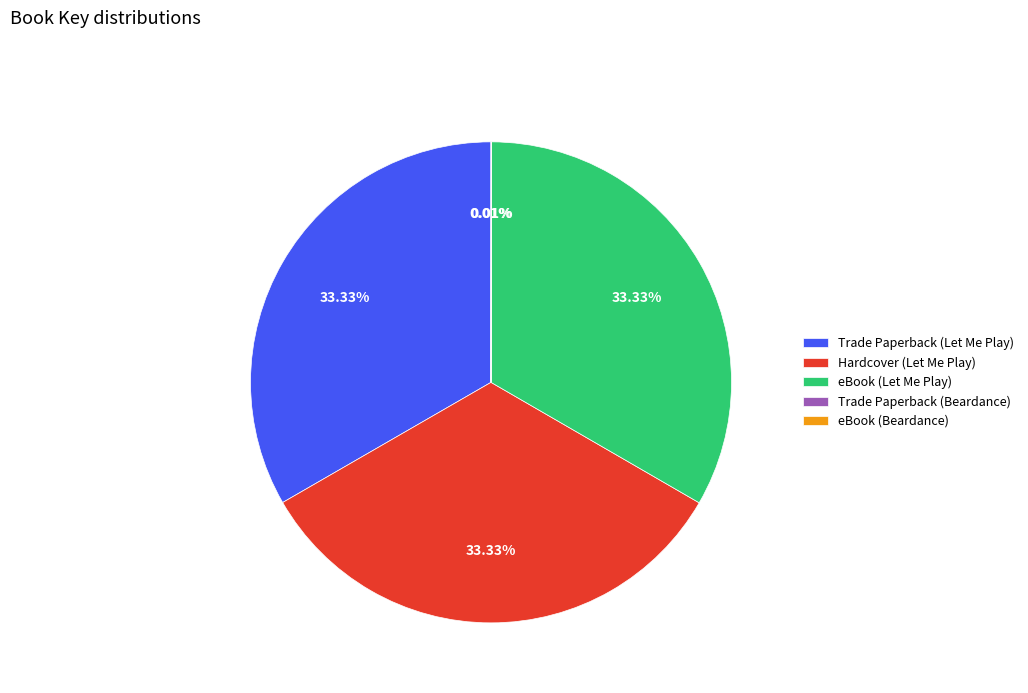

Is there any slice that represents more than half of the pie?

No